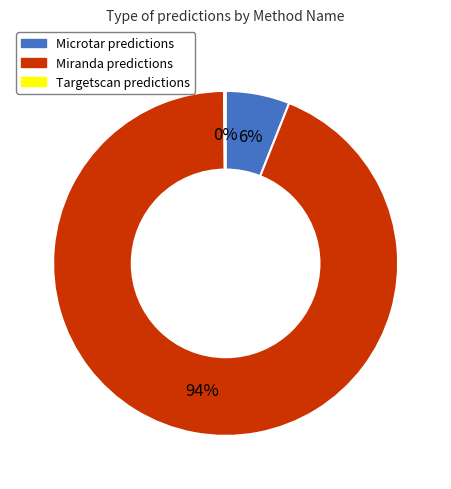

What is the largest slice in the pie chart?

Miranda